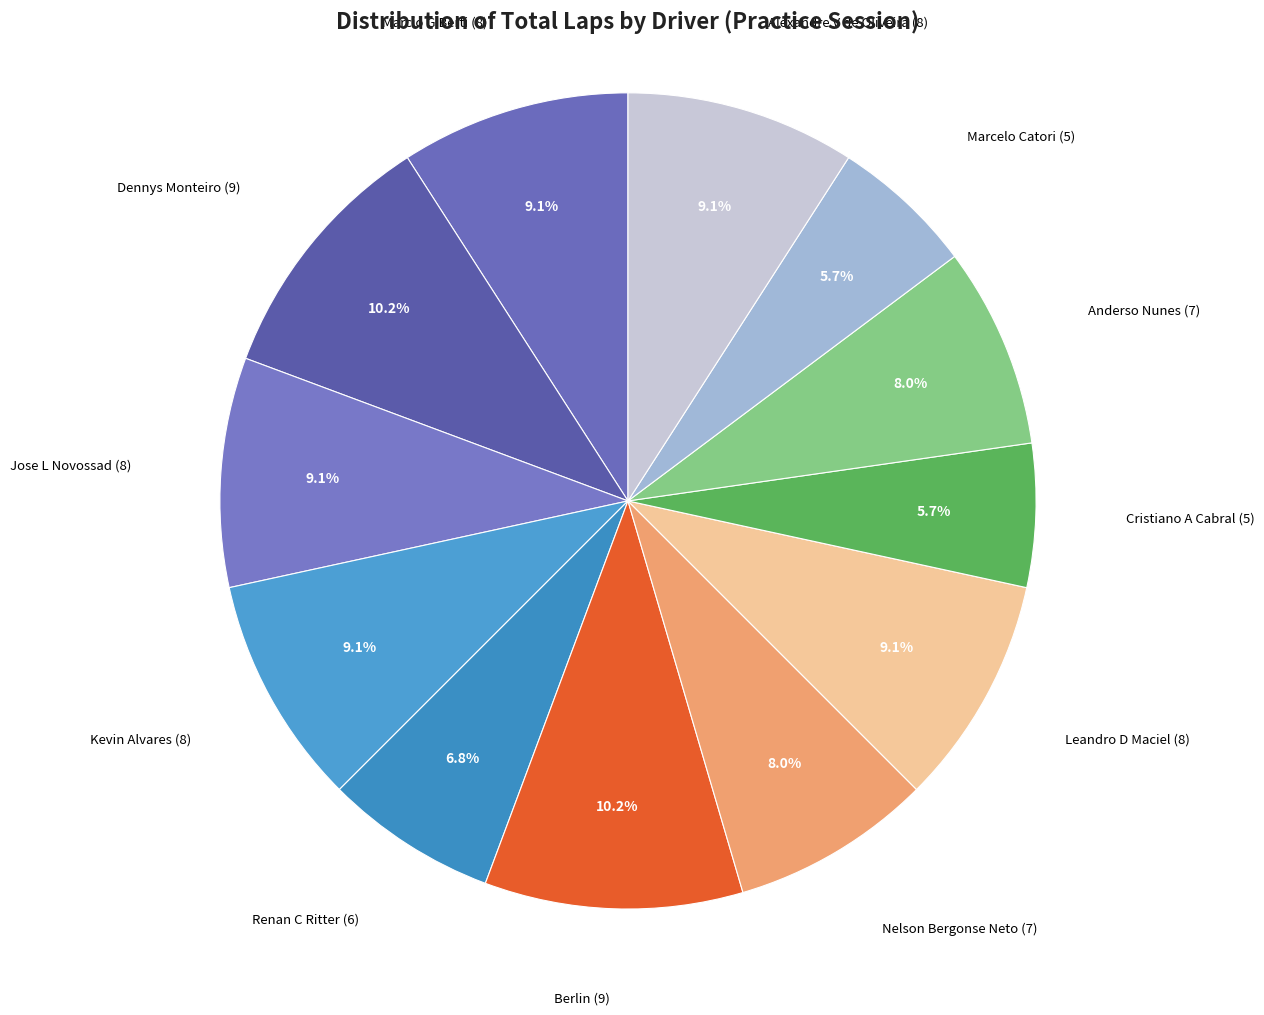

Count the number of slices in the pie.

12